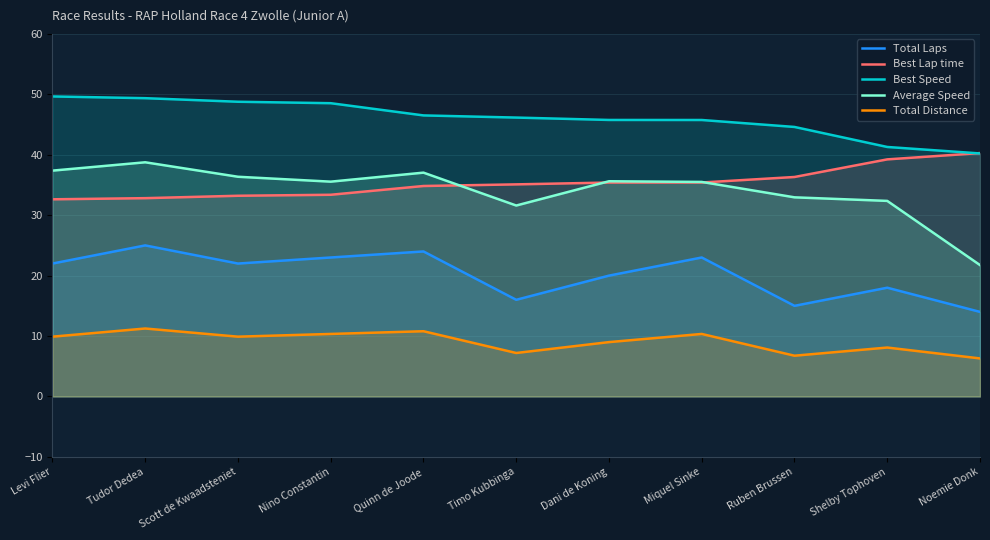

Reading right to left, extract all data points from this chart.

Total Laps: Noemie Donk=14.0	Shelby Tophoven=18.0	Ruben Brussen=15.0	Miquel Sinke=23.0	Dani de Koning=20.0	Timo Kubbinga=16.0	Quinn de Joode=24.0	Nino Constantin=23.0	Scott de Kwaadsteniet=22.0	Tudor Dedea=25.0	Levi Flier=22.0
Best Lap time: Noemie Donk=40.3	Shelby Tophoven=39.2	Ruben Brussen=36.3	Miquel Sinke=35.4	Dani de Koning=35.4	Timo Kubbinga=35.1	Quinn de Joode=34.8	Nino Constantin=33.4	Scott de Kwaadsteniet=33.2	Tudor Dedea=32.8	Levi Flier=32.6
Best Speed: Noemie Donk=40.2	Shelby Tophoven=41.3	Ruben Brussen=44.6	Miquel Sinke=45.8	Dani de Koning=45.8	Timo Kubbinga=46.2	Quinn de Joode=46.5	Nino Constantin=48.5	Scott de Kwaadsteniet=48.8	Tudor Dedea=49.4	Levi Flier=49.6
Average Speed: Noemie Donk=21.7	Shelby Tophoven=32.4	Ruben Brussen=33.0	Miquel Sinke=35.5	Dani de Koning=35.6	Timo Kubbinga=31.6	Quinn de Joode=37.0	Nino Constantin=35.5	Scott de Kwaadsteniet=36.4	Tudor Dedea=38.8	Levi Flier=37.4
Total Distance: Noemie Donk=6.3	Shelby Tophoven=8.1	Ruben Brussen=6.8	Miquel Sinke=10.3	Dani de Koning=9.0	Timo Kubbinga=7.2	Quinn de Joode=10.8	Nino Constantin=10.3	Scott de Kwaadsteniet=9.9	Tudor Dedea=11.2	Levi Flier=9.9